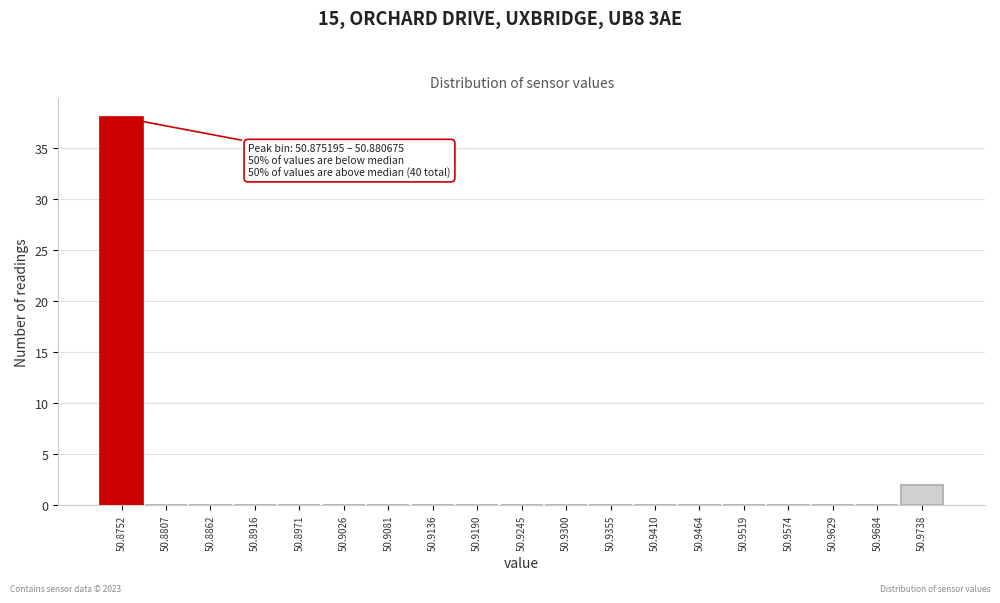

Reading right to left, extract all data points from this chart.

50.9738=2	50.9684=0	50.9629=0	50.9574=0	50.9519=0	50.9464=0	50.9410=0	50.9355=0	50.9300=0	50.9245=0	50.9190=0	50.9136=0	50.9081=0	50.9026=0	50.8971=0	50.8916=0	50.8862=0	50.8807=0	50.8752=38